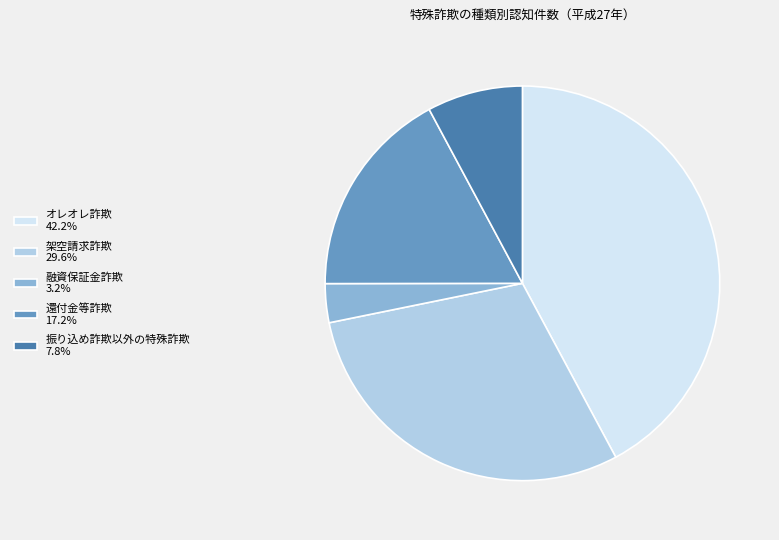

How many segments does this pie chart have?

5